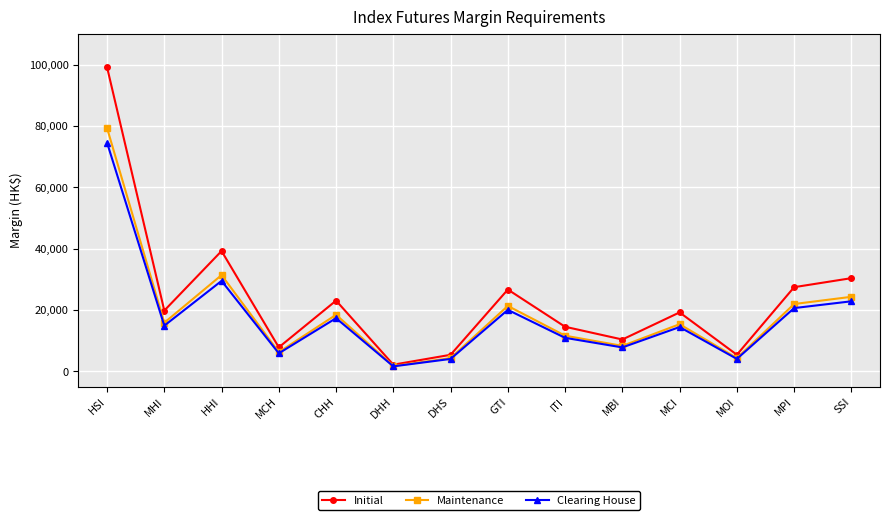

Where is the first local minimum for Clearing House?

MHI